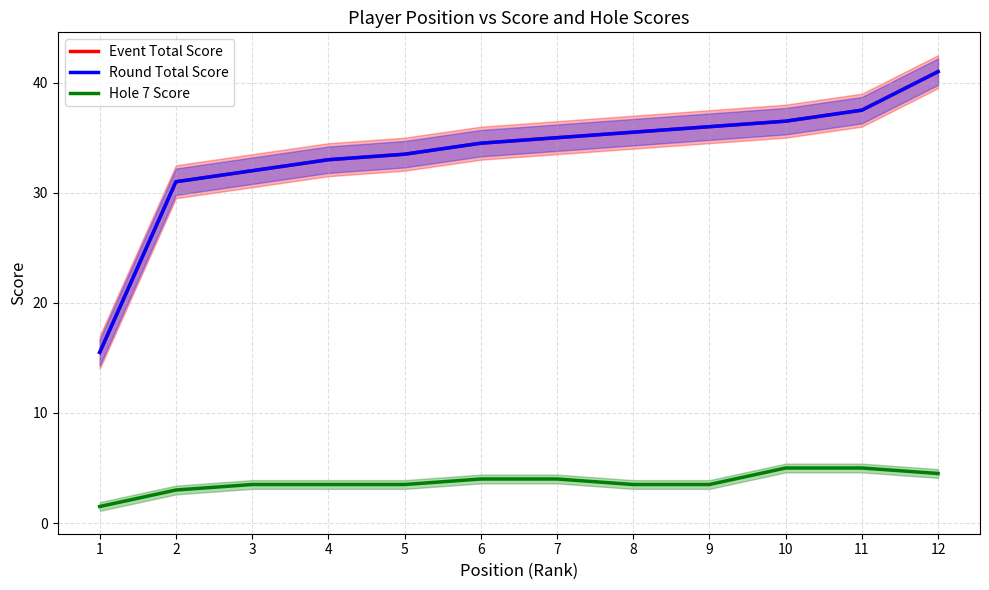

What is the total value across all series at 6?

73.0